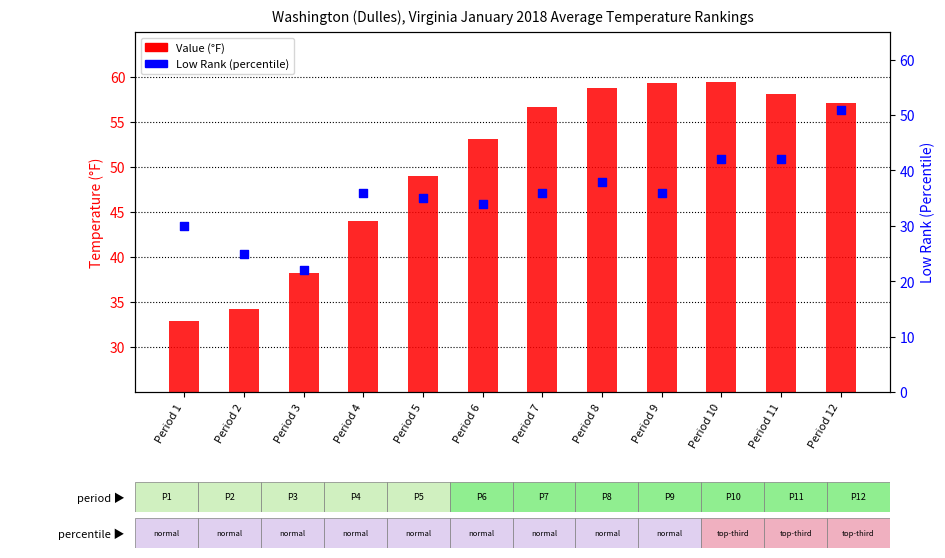

Which series contains the highest Y value?

Value (°F)